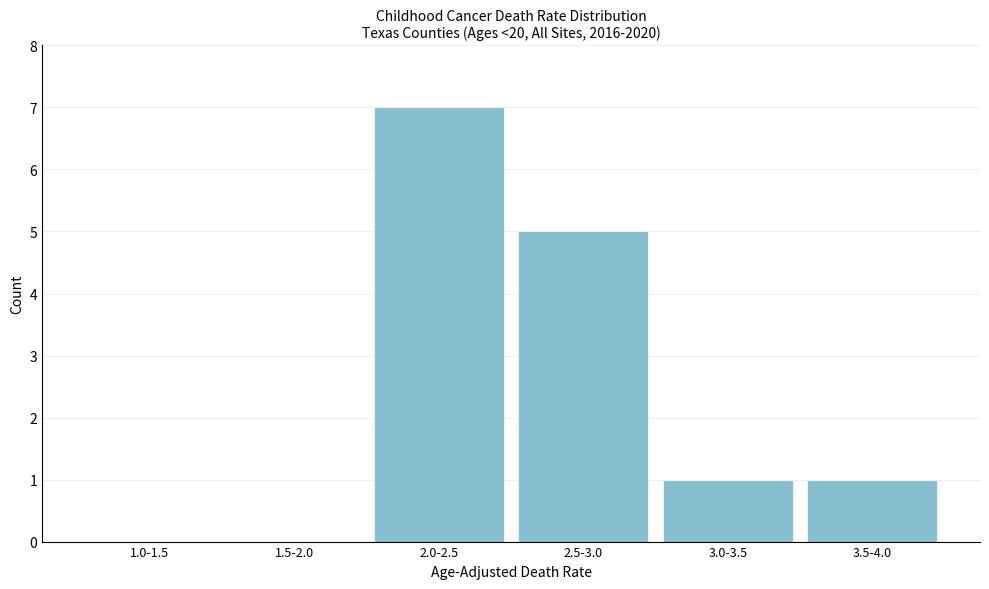

Reading right to left, what are all the values shown in this chart?

3.5-4.0=1	3.0-3.5=1	2.5-3.0=5	2.0-2.5=7	1.5-2.0=0	1.0-1.5=0